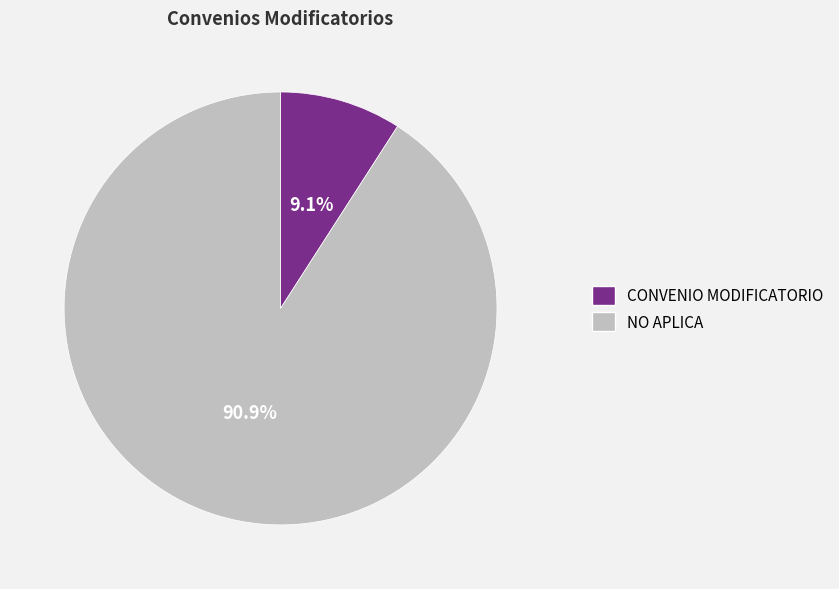

Is the sum of CONVENIO MODIFICATORIO and NO APLICA greater than half?

Yes